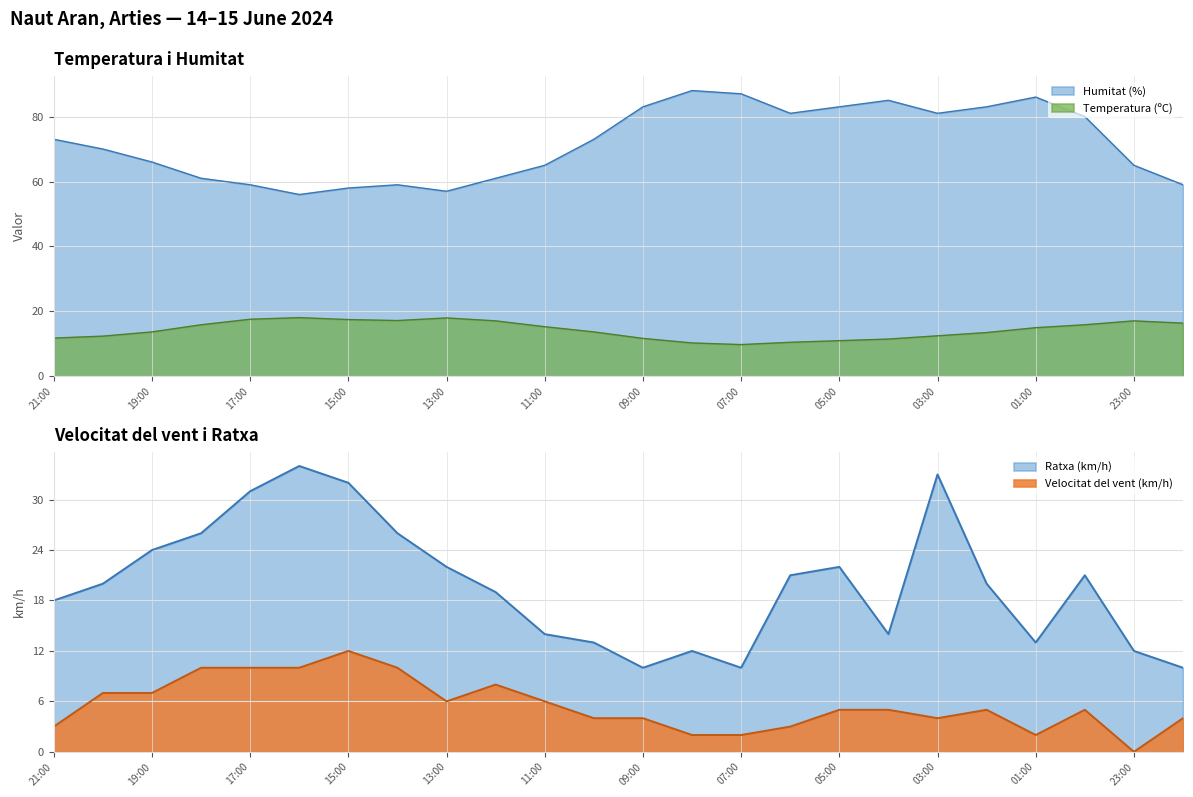

At which category does Velocitat del vent (km/h) reach its first local valley?

13:00